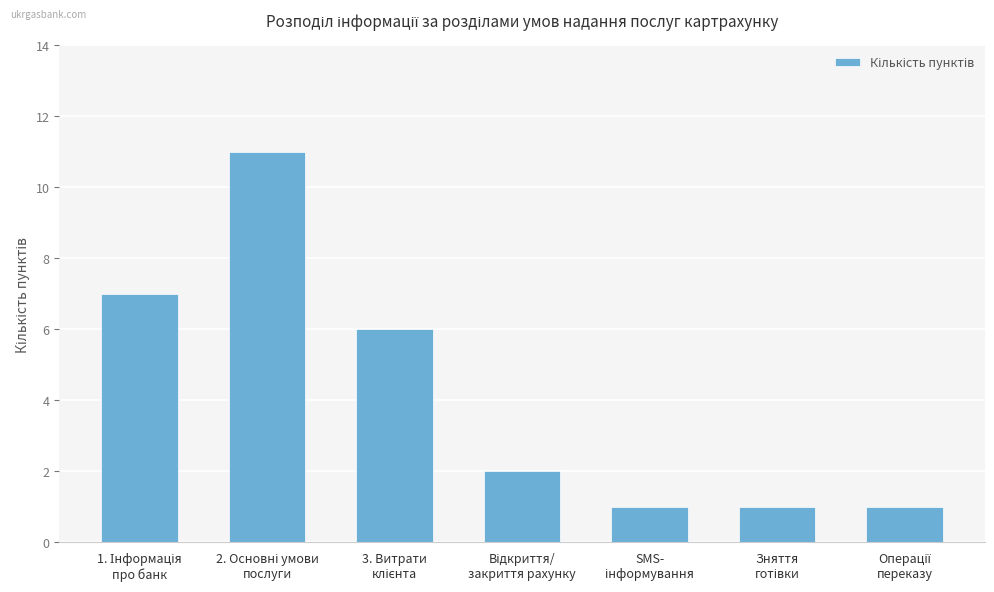

What is the average value?

4